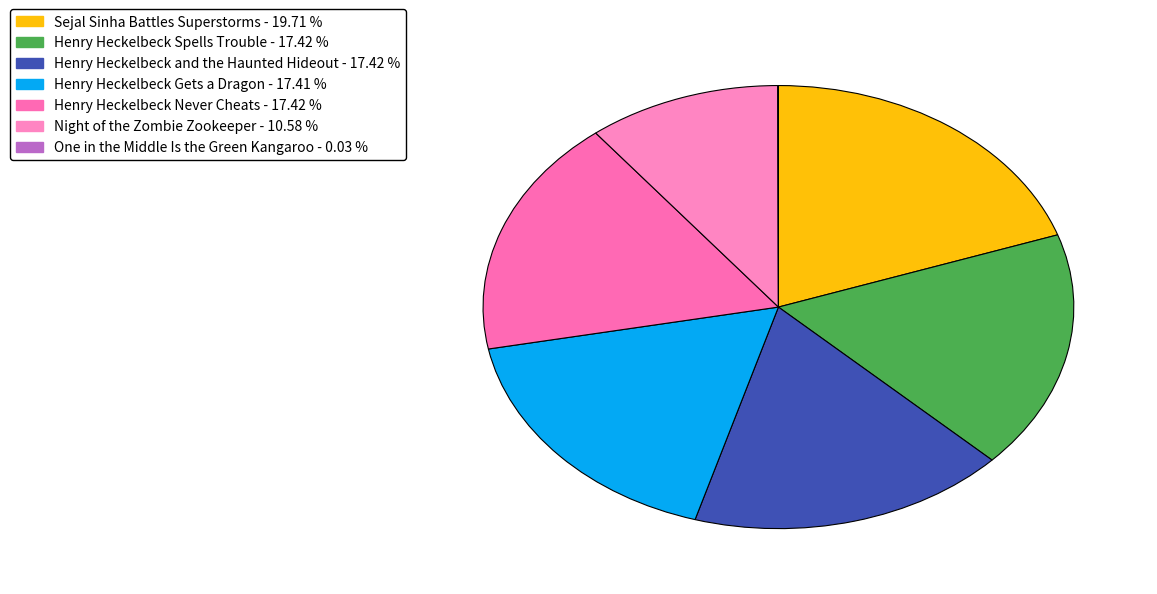

Is there any slice that represents more than half of the pie?

No